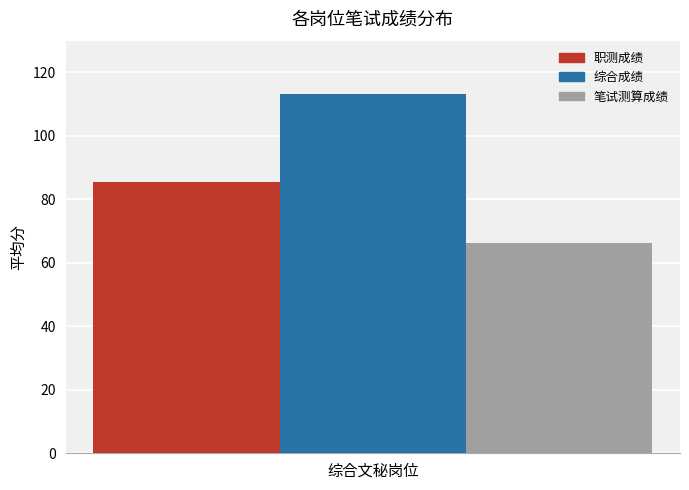

What is the approximate value of 综合成绩 at 综合文秘岗位?

113.1